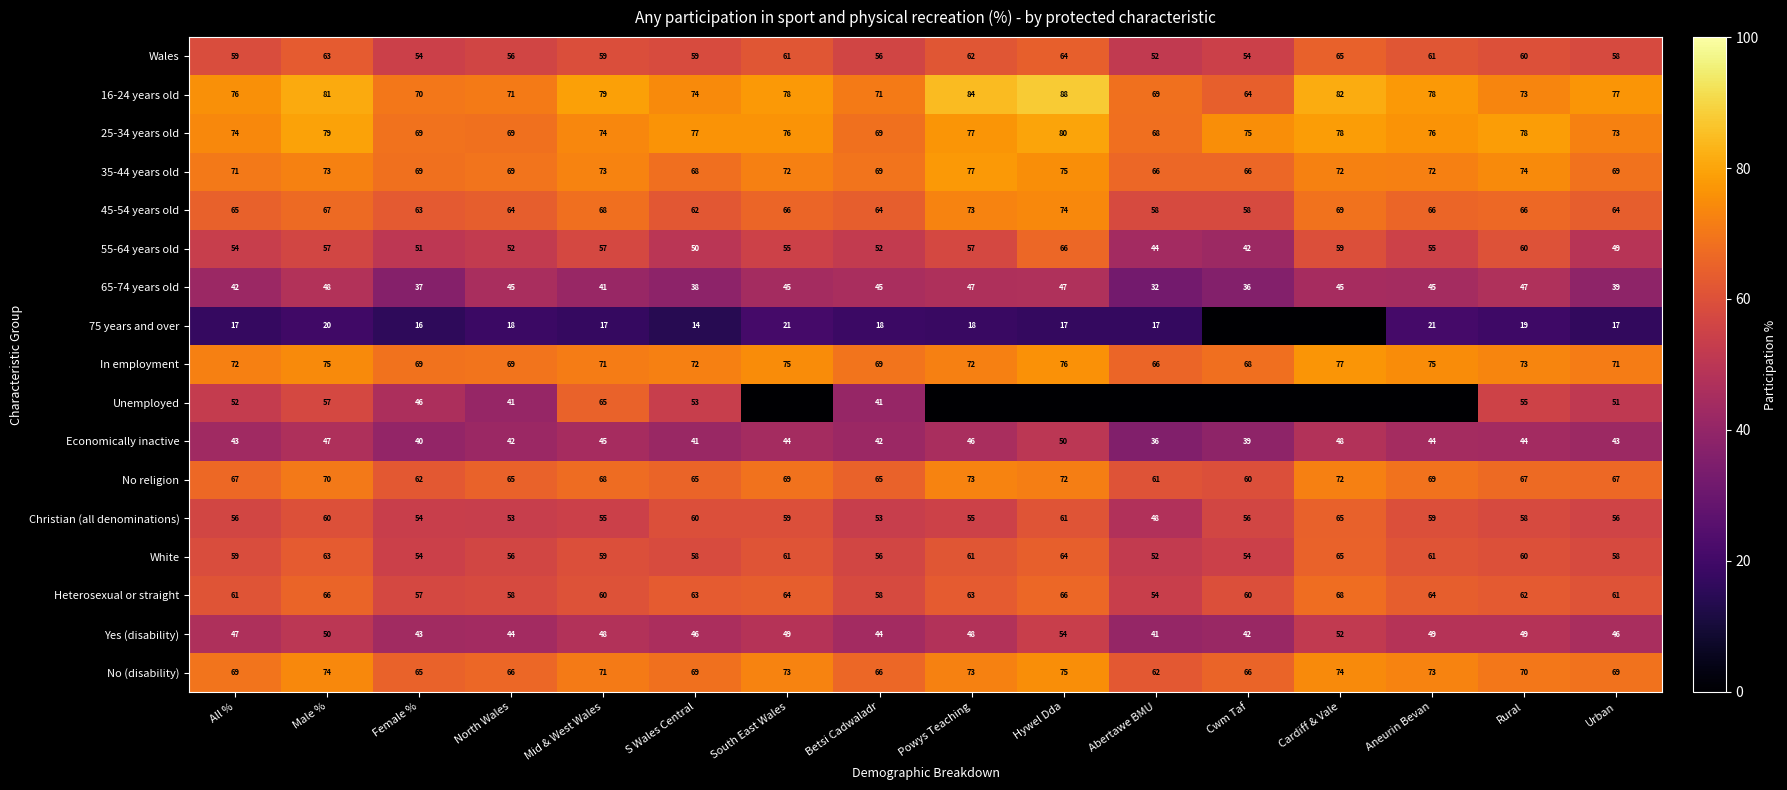

Between All % and Mid & West Wales, which series saw the biggest shift?

Unemployed